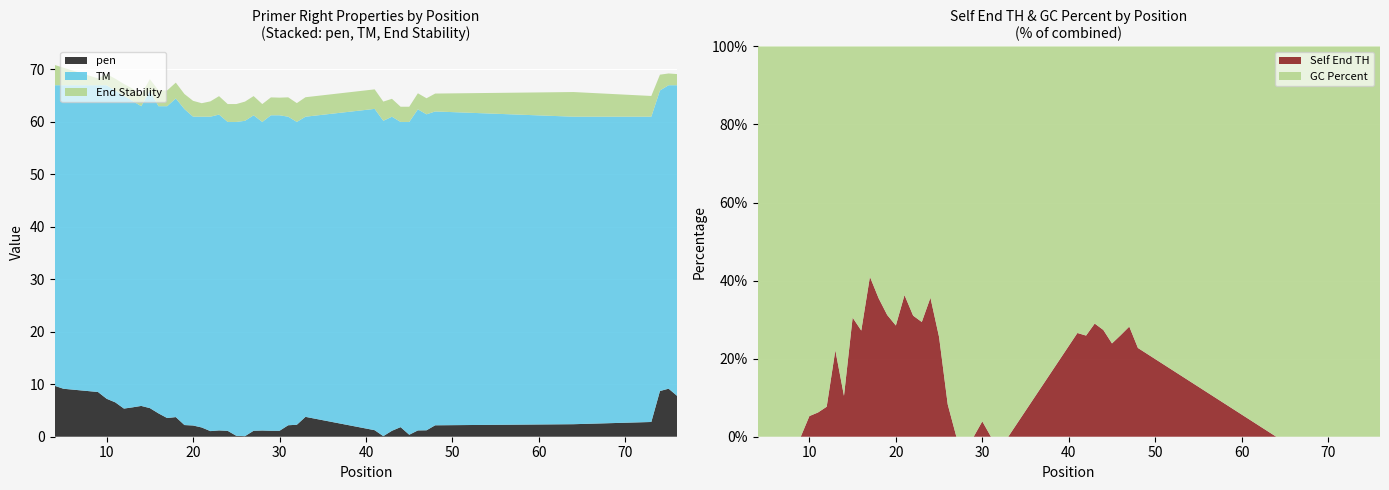

Reading right to left, what are all the values shown in this chart?

pen: 7.8	9.2	8.7	2.8	2.4	2.2	1.2	1.2	0.4	1.8	1.1	0.1	1.2	3.8	2.3	2.2	1.1	1.1	1.2	1.1	0.1	0.2	1.1	1.2	1.1	1.8	2.1	2.2	3.7	3.6	4.4	5.5	5.9	5.6	5.4	6.5	7.2	8.5	9.1	9.7
PRIMER_RIGHT_0_TM: 59.2	57.8	57.3	58.2	58.6	59.8	60.2	61.2	59.6	58.2	59.9	60.1	61.2	57.2	57.7	58.8	60.1	60.1	58.8	60.1	60.1	59.8	58.9	60.2	59.9	59.2	58.9	60.2	60.7	59.4	58.6	60.5	57.1	58.4	59.6	59.5	59.8	58.5	57.9	57.3
PRIMER_RIGHT_0_END_STABILITY: 2.1	2.2	3.0	4.0	4.7	3.4	3.1	3.1	2.9	2.9	3.4	3.7	3.7	3.7	3.6	3.7	3.4	3.4	3.4	3.7	3.7	3.4	3.4	3.5	2.9	2.6	3.0	2.9	3.0	3.0	3.0	2.2	2.2	2.3	2.2	2.2	2.1	1.3	3.3	3.9
PRIMER_RIGHT_0_SELF_END_TH: 0.0	0.0	0.0	0.0	0.0	18.0	22.8	21.1	17.3	20.7	21.4	19.2	19.9	0.0	0.0	0.0	2.1	0.0	0.0	0.0	5.0	18.9	27.7	21.8	23.6	27.1	20.9	22.7	26.4	33.2	16.2	19.3	4.6	11.9	3.3	2.5	2.1	0.0	0.0	0.0
PRIMER_RIGHT_0_GC_PERCENT: 37.0	33.3	34.6	47.6	52.4	61.1	57.9	60.0	55.0	55.0	52.4	55.0	55.0	52.6	50.0	52.4	52.4	52.4	50.0	52.4	55.0	55.0	50.0	52.4	52.4	47.6	52.4	50.0	47.8	47.8	43.5	44.0	39.1	41.7	40.0	38.5	37.0	37.0	37.0	33.3